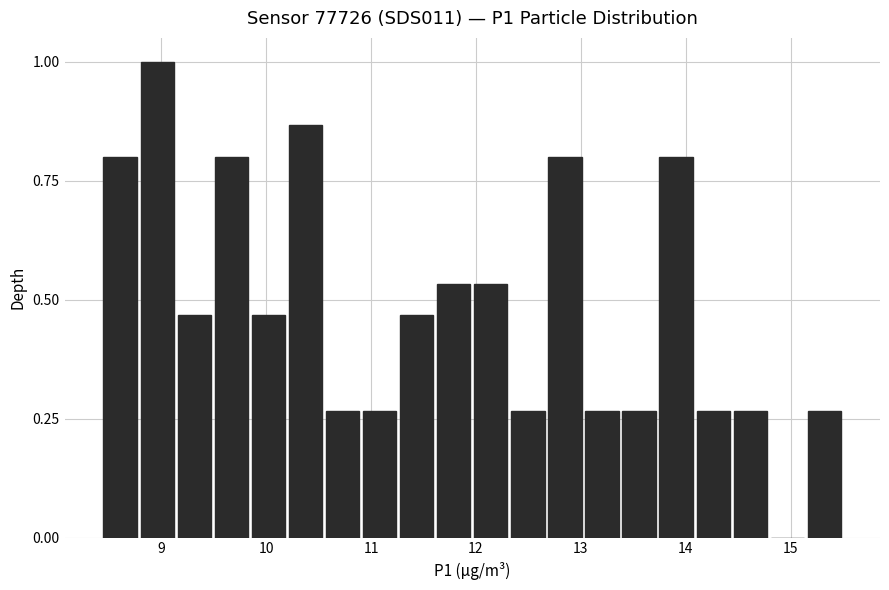

Around what value on the x-axis is the tallest bar? Give the approximate position of its centre, as read against the axis.

9.0